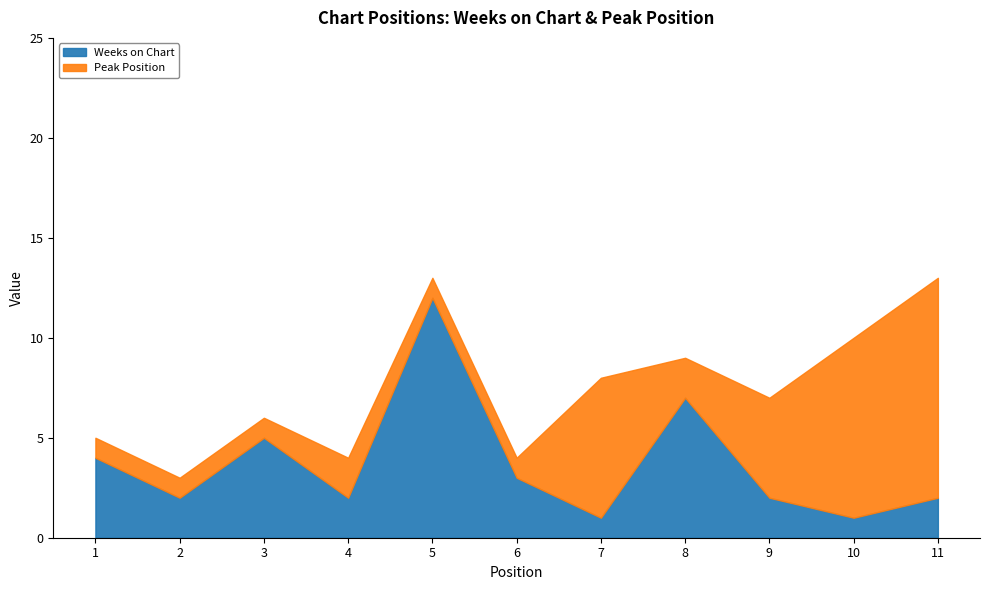

Which series has the largest total across all categories?

Weeks on Chart